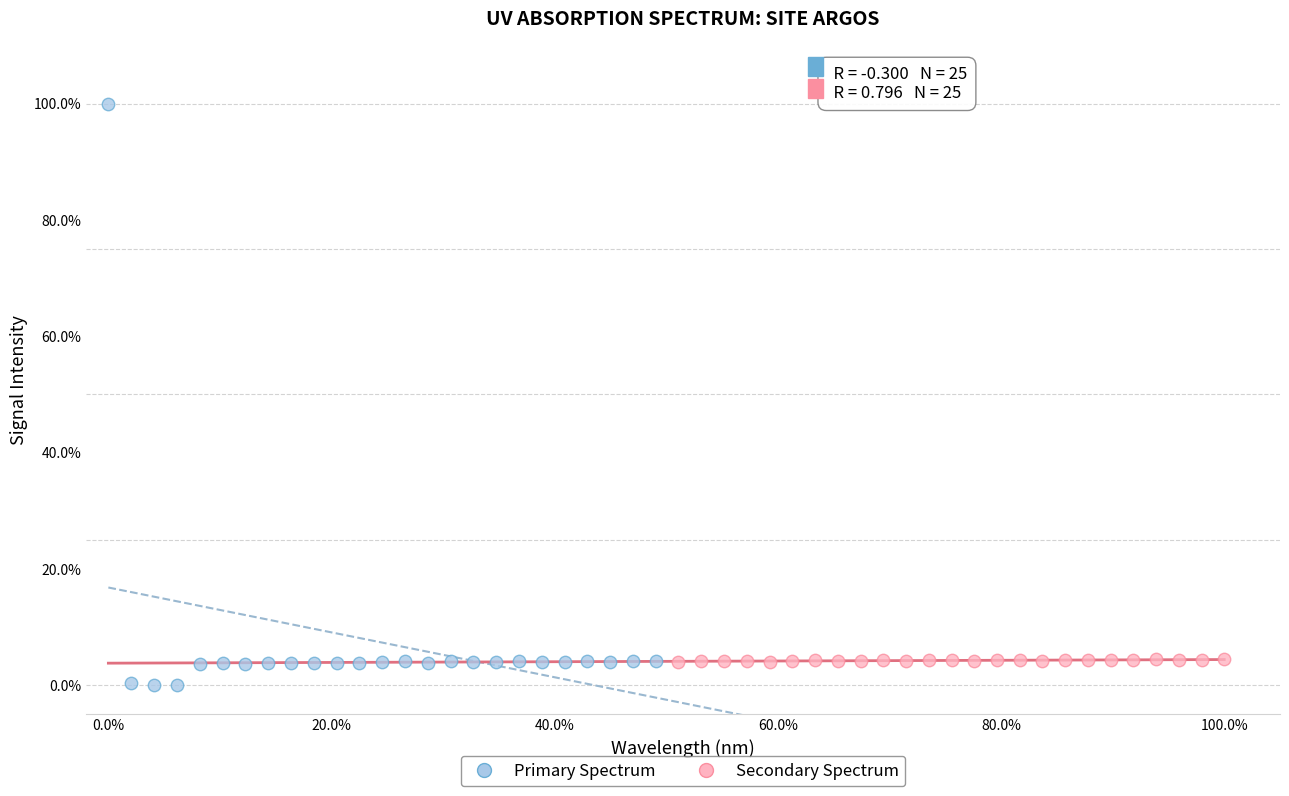

Which series reaches the maximum Y coordinate?

Primary Spectrum